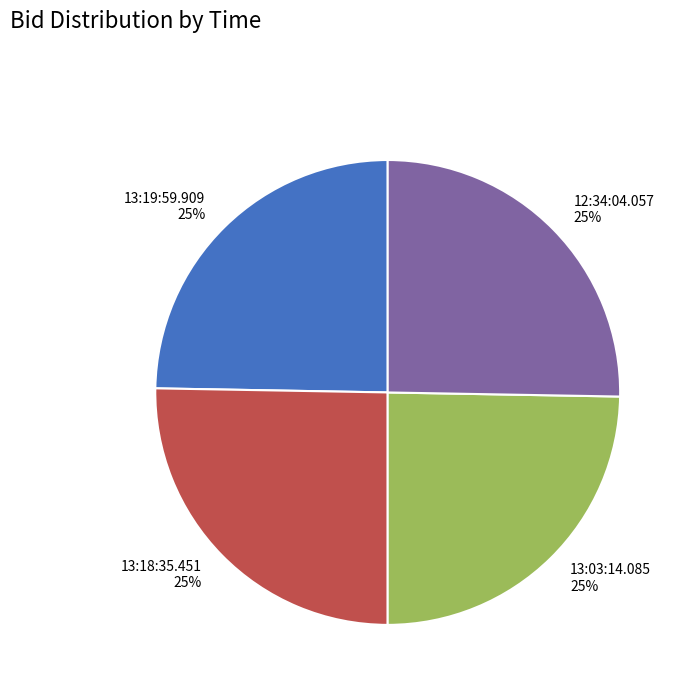

Does 13:18:35.451 account for over 50% of the chart?

No